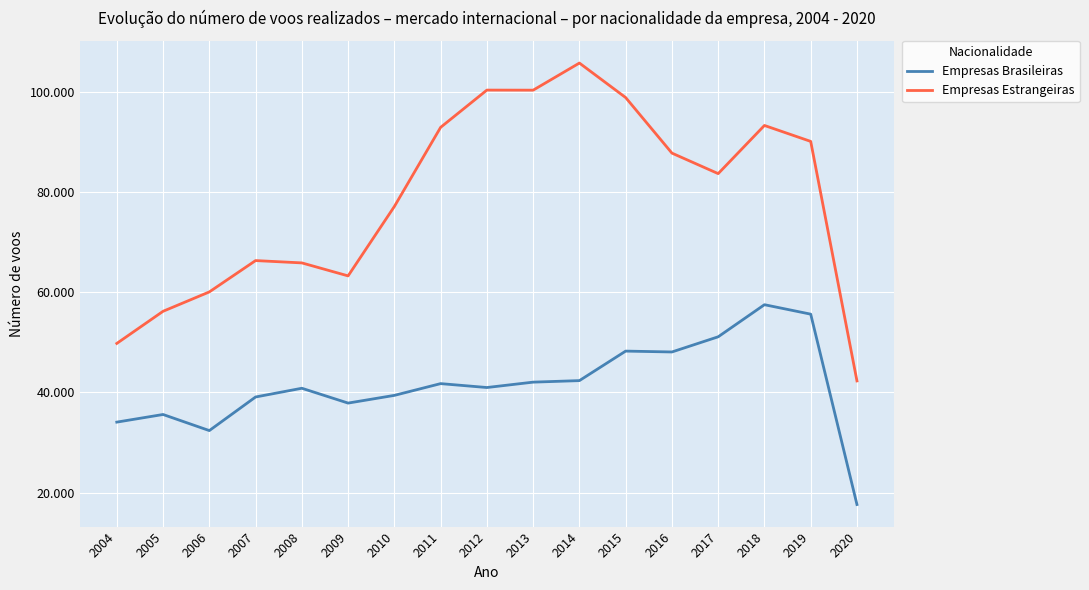

Does the chart have visible grid lines?

Yes